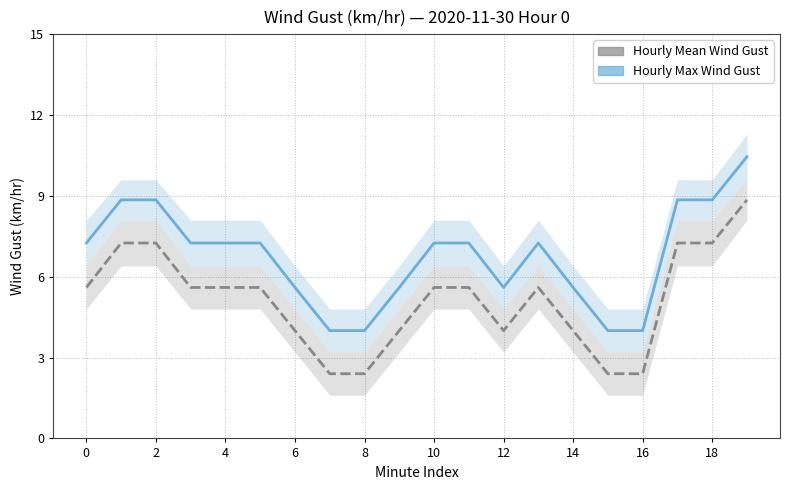

At which category is the sum across all series the highest?

19